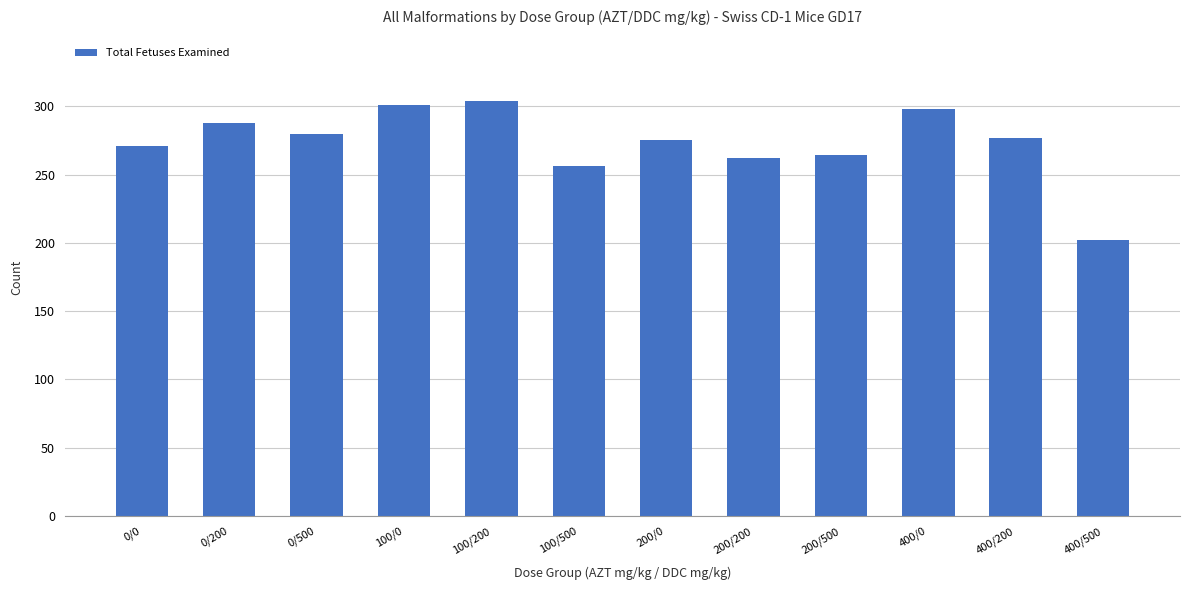

Count the number of categories in the chart.

12